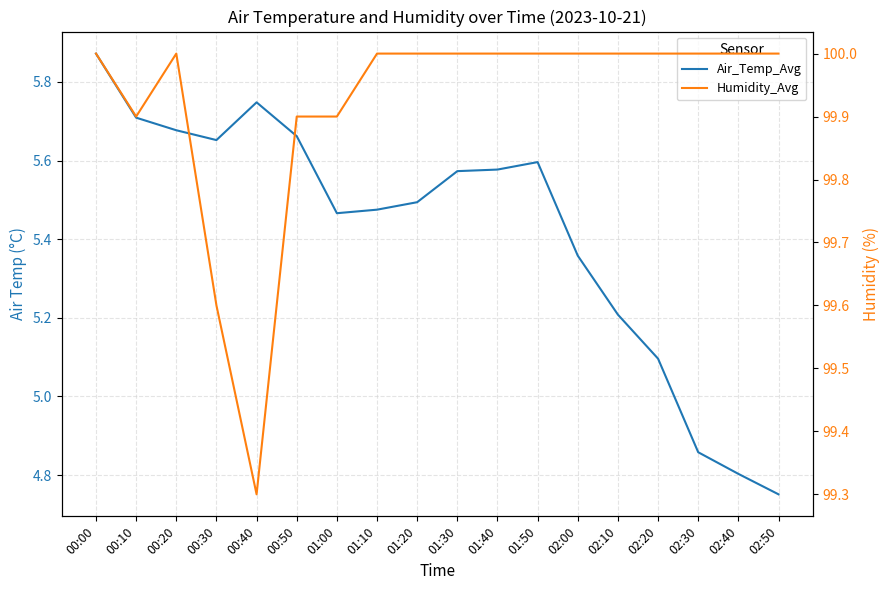

At which category is the sum across all series the highest?

00:00